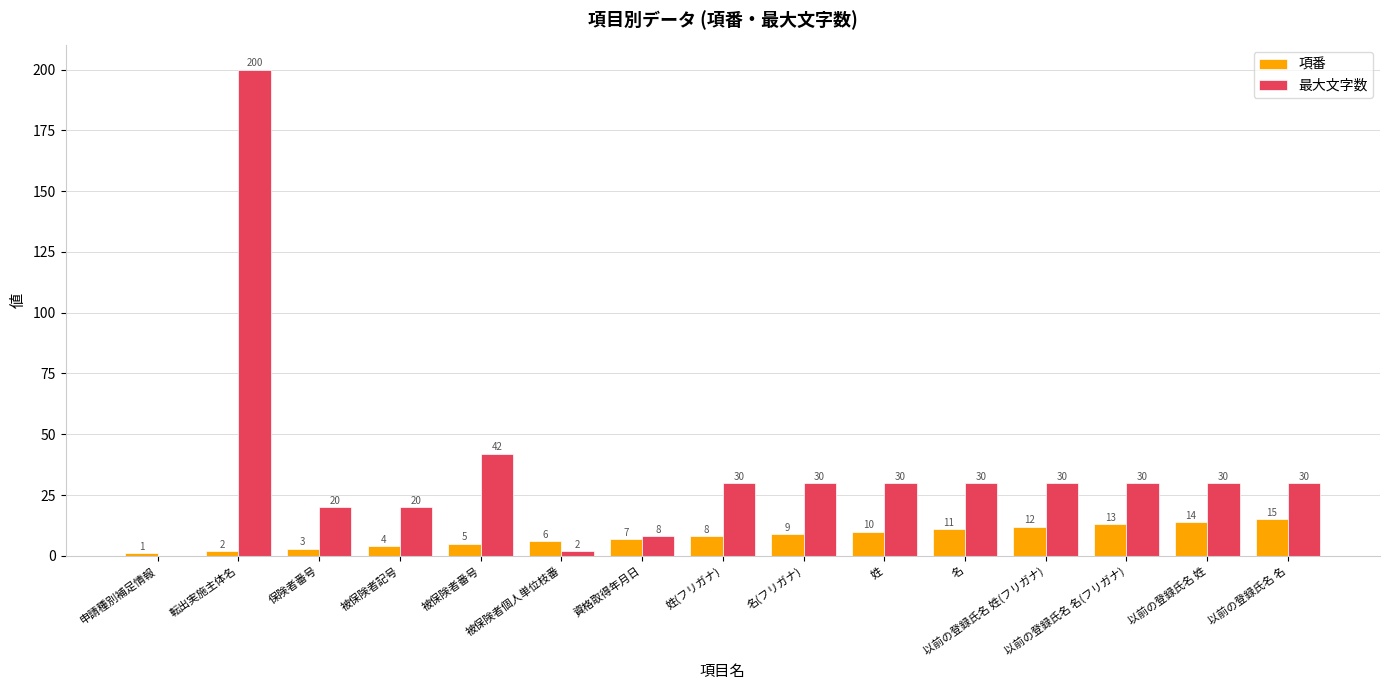

What is the approximate value of 項番 at 資格取得年月日, to the nearest 5?

5